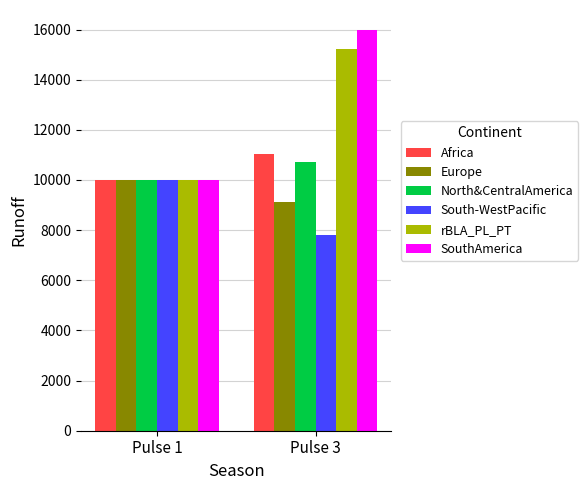

Is it true that rBLA_PL_PT equals 15976.7 at Pulse 1?

False